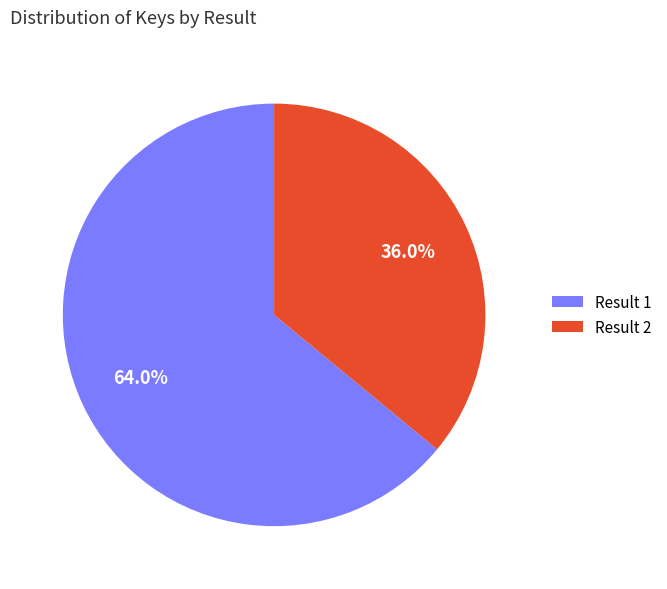

How many segments does this pie chart have?

2